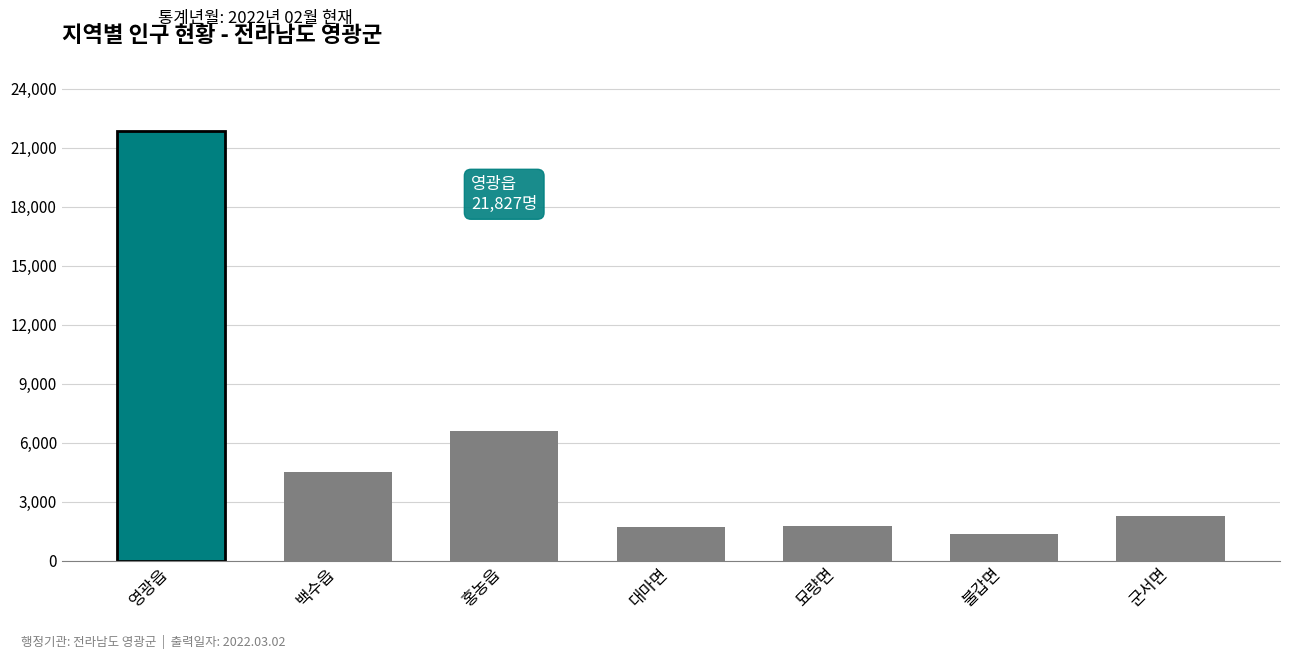

The value at 군서면 is 972. True or false?

False